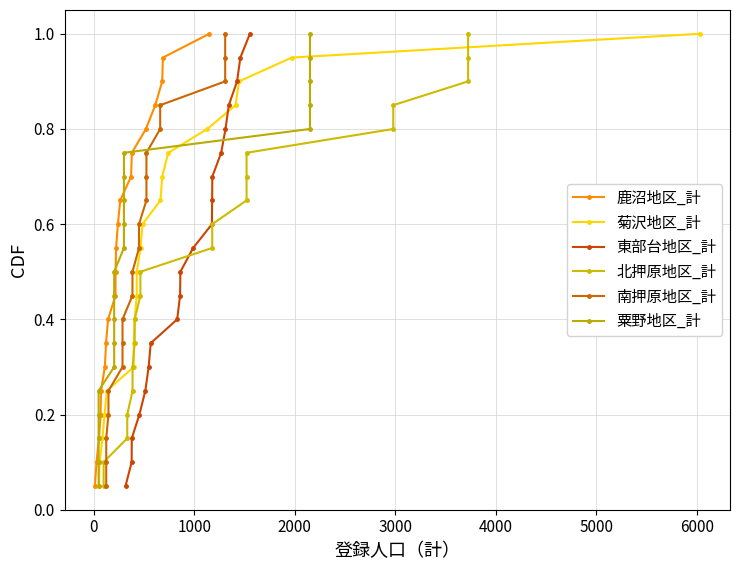

True or false: 東部台地区_計 has more than 2 interior local peaks.

False